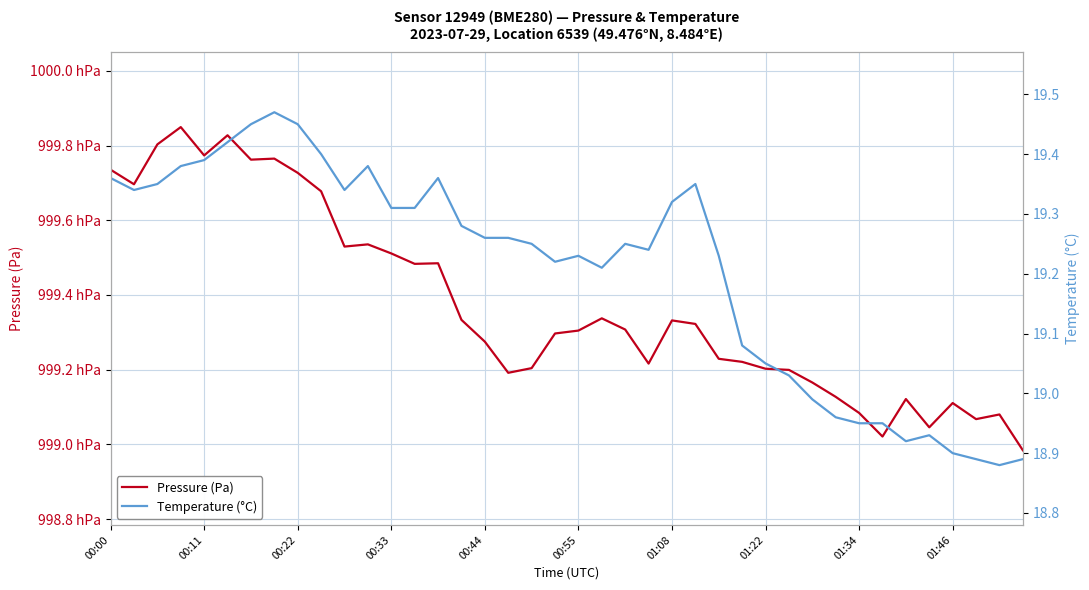

List the series in order of their overall mean, lowest first.

Temperature (°C), Pressure (Pa)